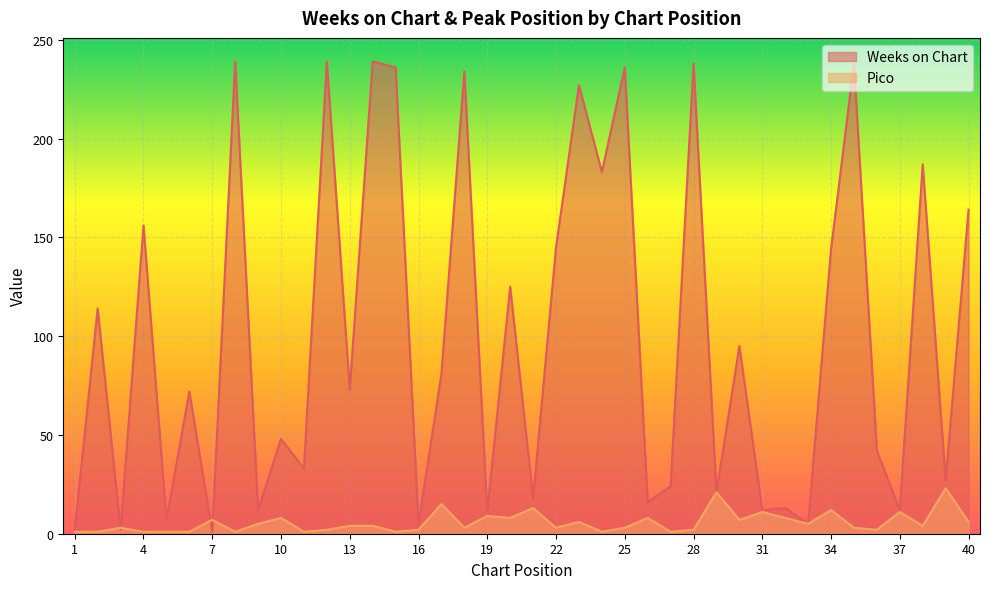

Rank the categories by Pico value from highest to lowest.

39, 29, 17, 21, 34, 31, 37, 19, 10, 20, 26, 32, 7, 30, 23, 40, 9, 33, 13, 14, 38, 3, 18, 22, 25, 35, 12, 16, 28, 36, 1, 2, 4, 5, 6, 8, 11, 15, 24, 27